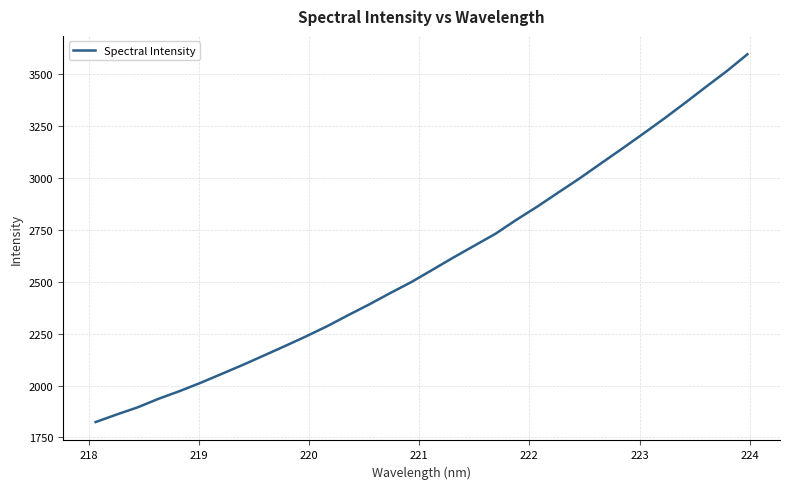

What is the difference between the maximum and minimum values?

1772.8